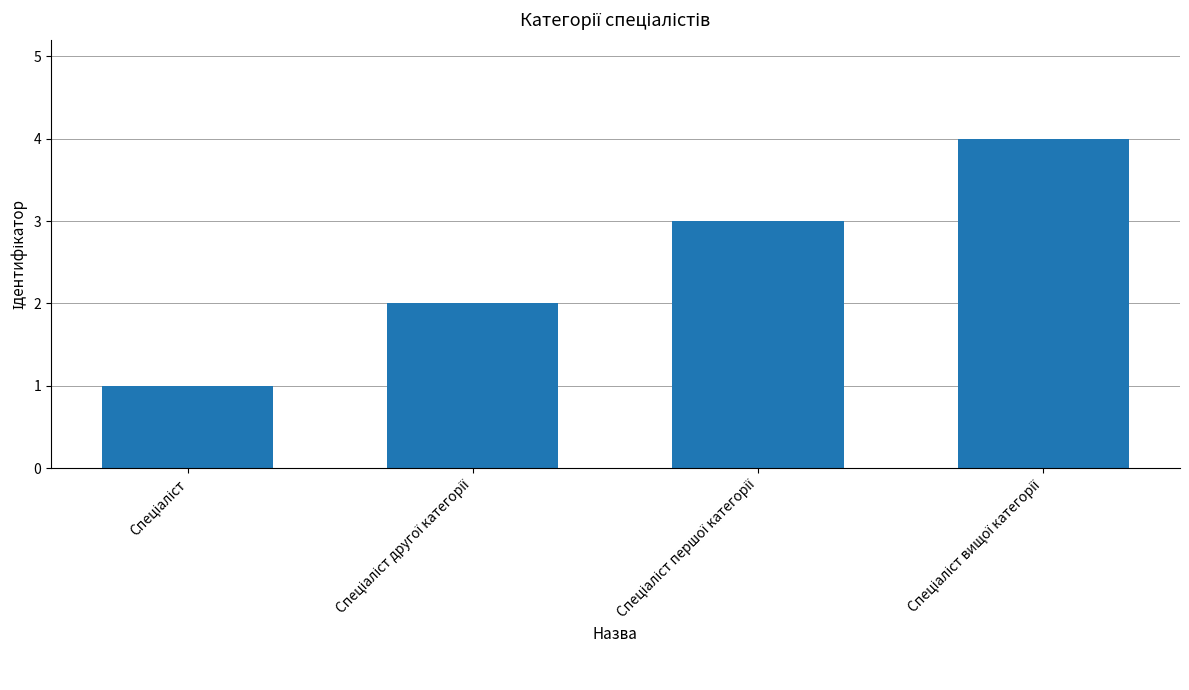

What is the sum of all values?

10